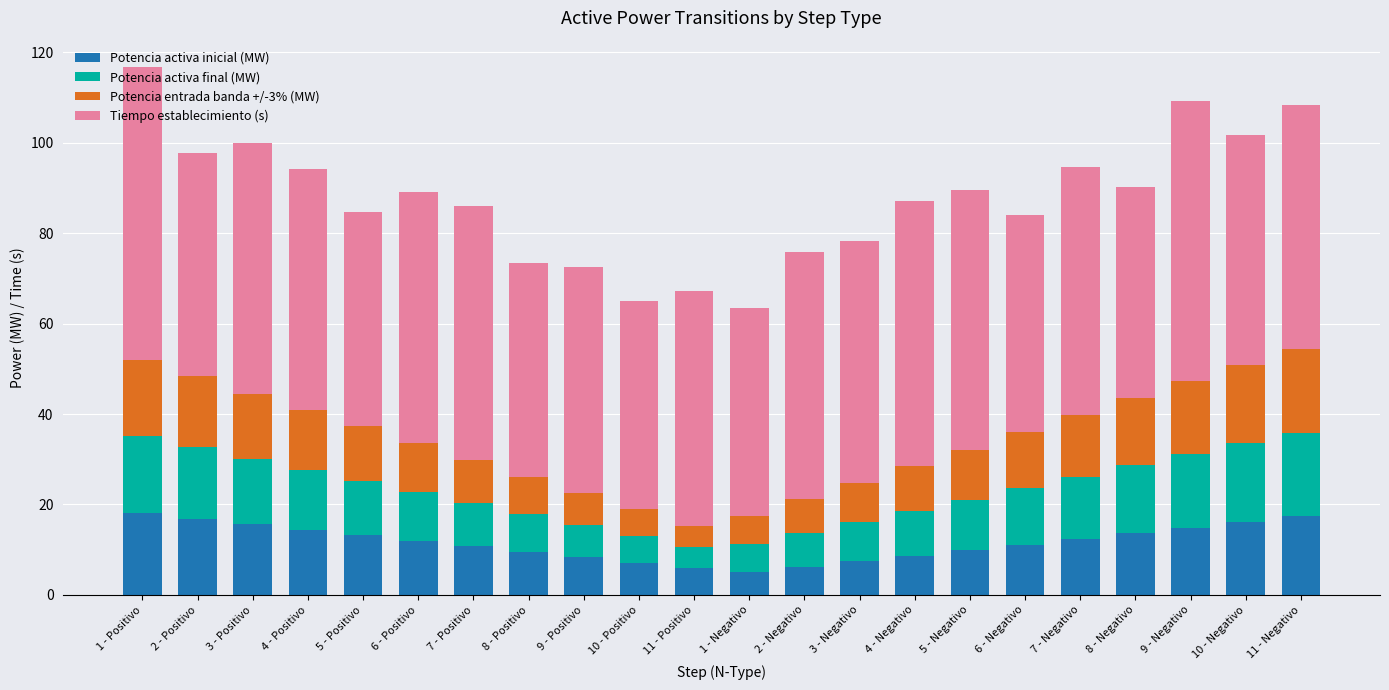

At which category is the sum across all series the highest?

1 - Positivo